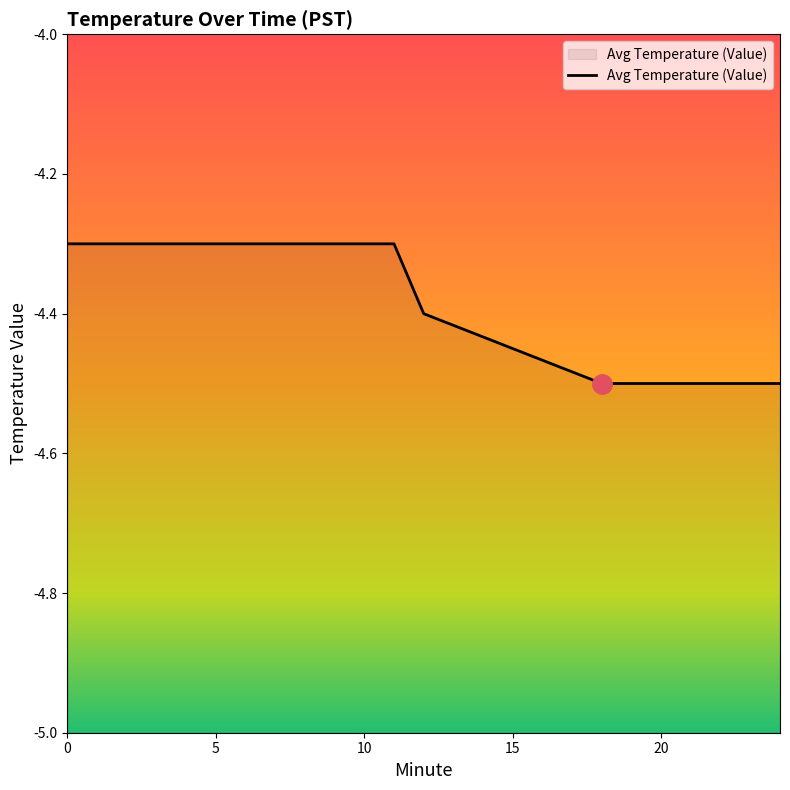

What is the difference between the maximum and minimum values?

0.2